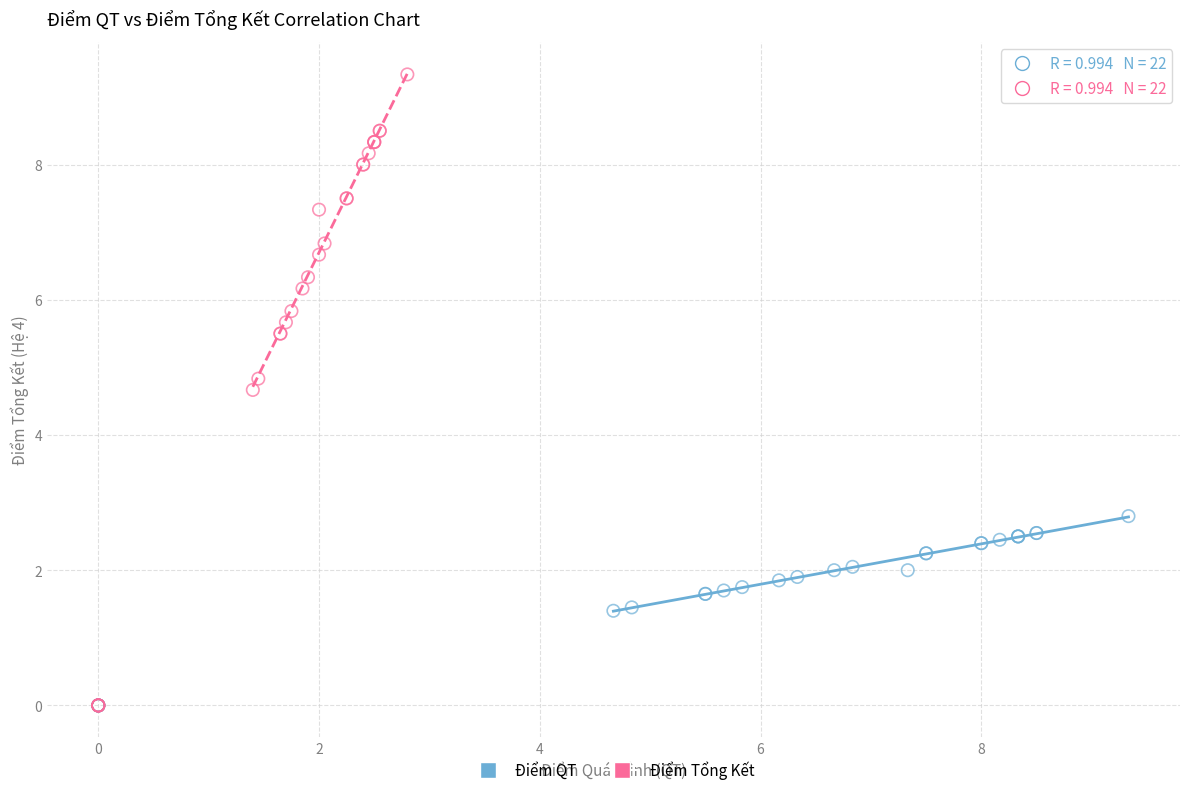

Which series contains the highest Y value?

Điểm Tổng Kết